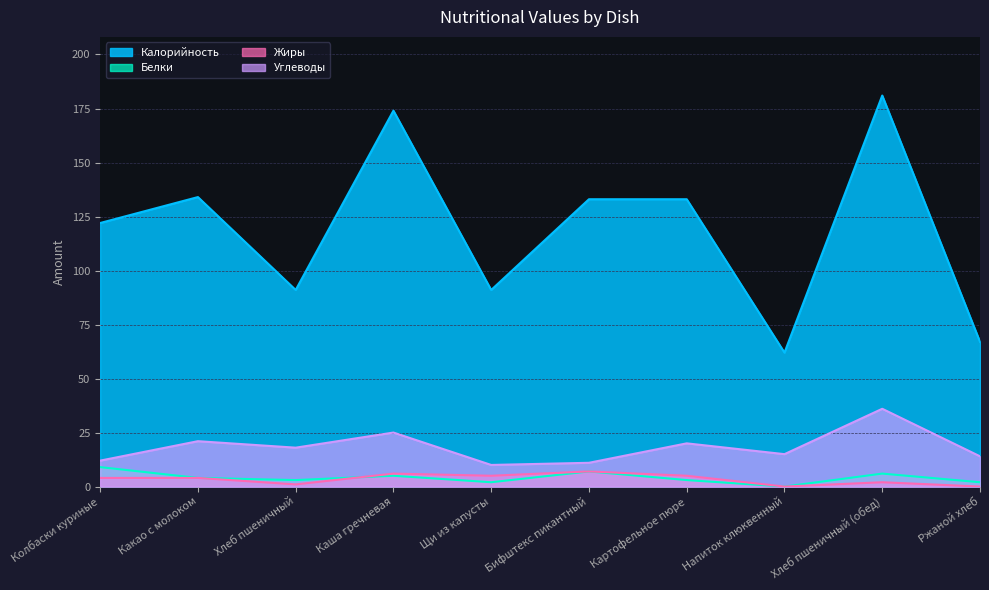

True or false: Углеводы has a value of 10 at Щи из капусты.

True